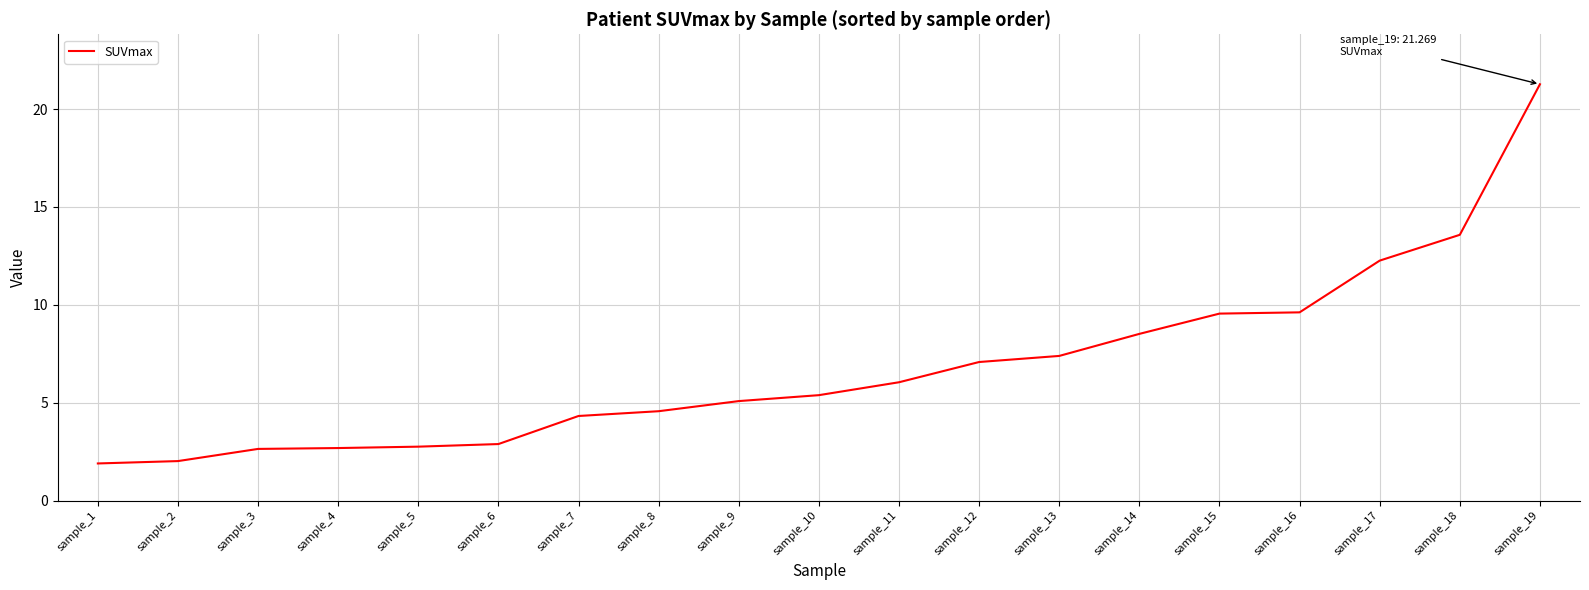

Which label corresponds to the largest value in the chart?

sample_19